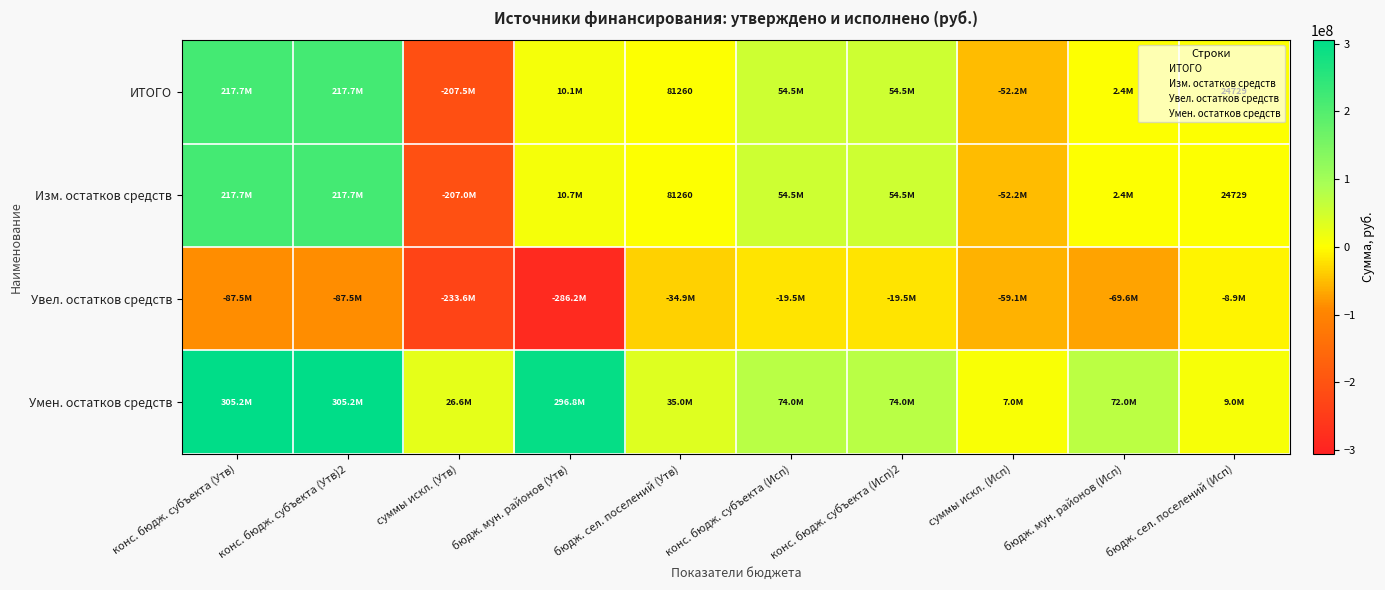

What is the sum of the ИТОГО values at конс. бюдж. субъекта (Утв)2 and конс. бюдж. субъекта (Утв)?

435441505.0